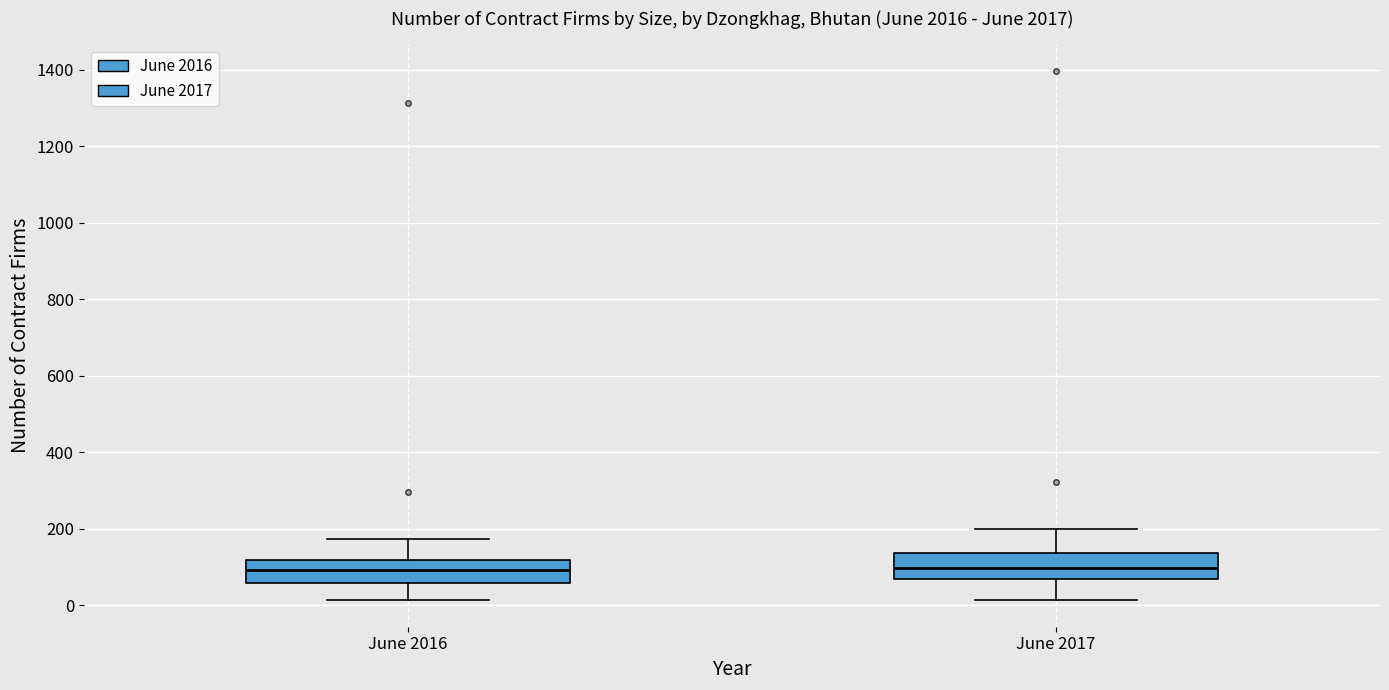

Reading left to right, transcribe this box plot: for each box, give where its median line is, the range the box spans, and where its two whiskers end, as read against the y-axis. The values are not printed on the chart, so give them approximately, as read against the axis.

June 2016: median 100, box 60 to 120, whiskers 20 to 180
June 2017: median 100, box 60 to 140, whiskers 20 to 200